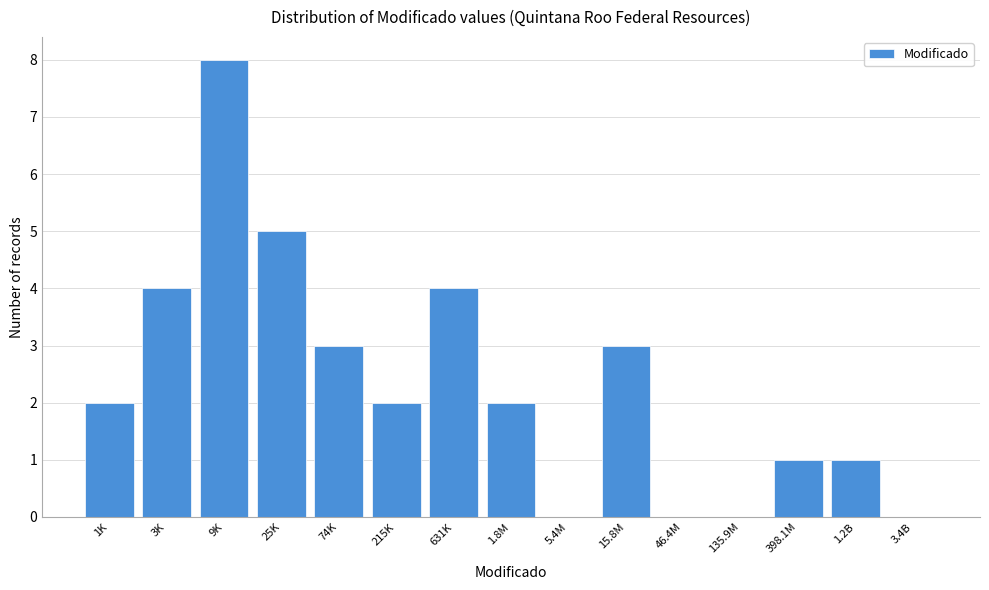

Reading right to left, extract all data points from this chart.

3.4B=0	1.2B=1	398.1M=1	135.9M=0	46.4M=0	15.8M=3	5.4M=0	1.8M=2	631K=4	215K=2	74K=3	25K=5	9K=8	3K=4	1K=2